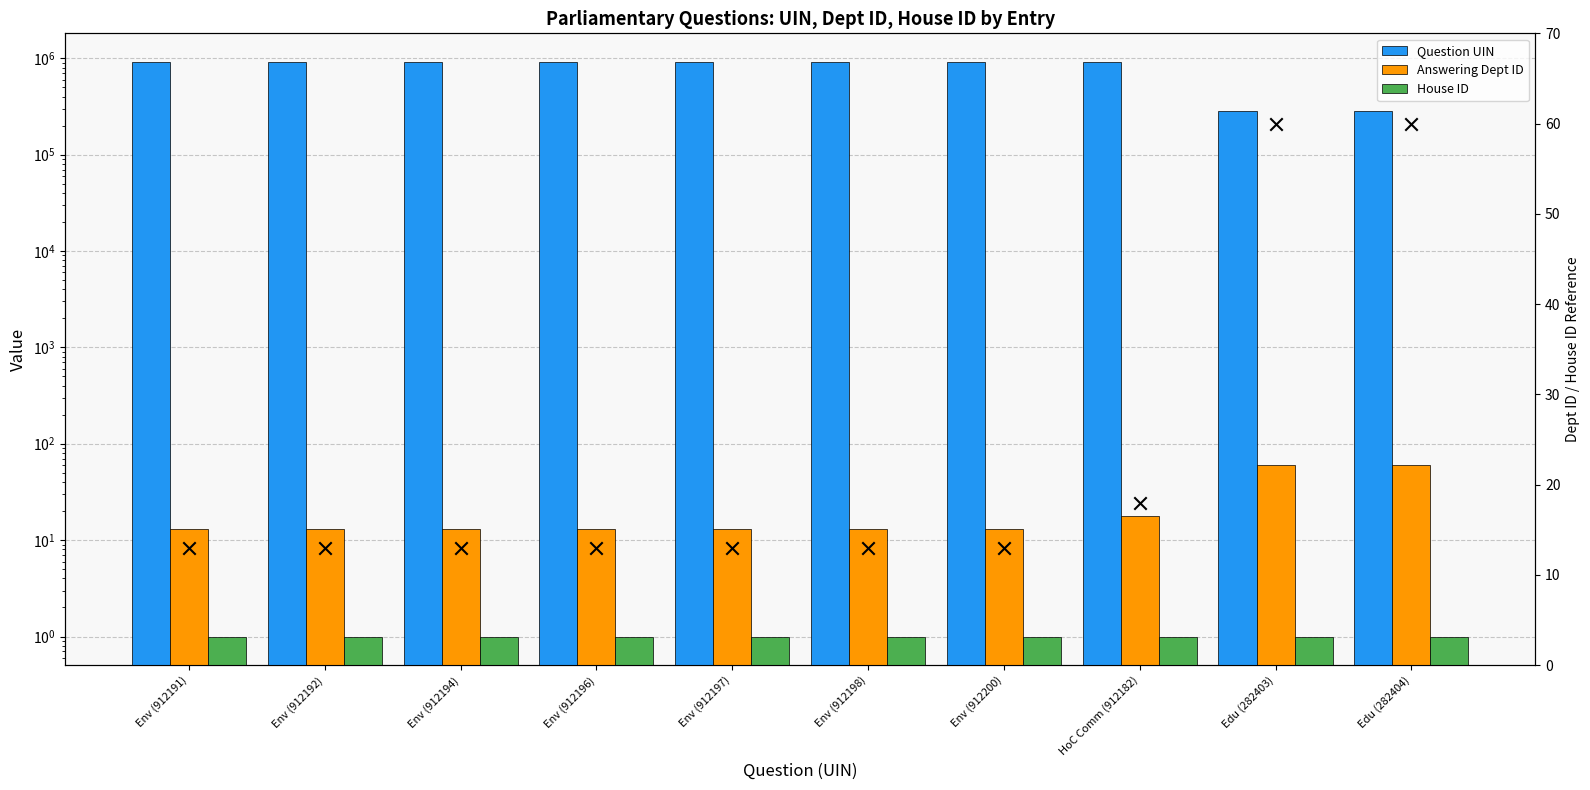

Which series reaches the minimum Y coordinate?

House ID